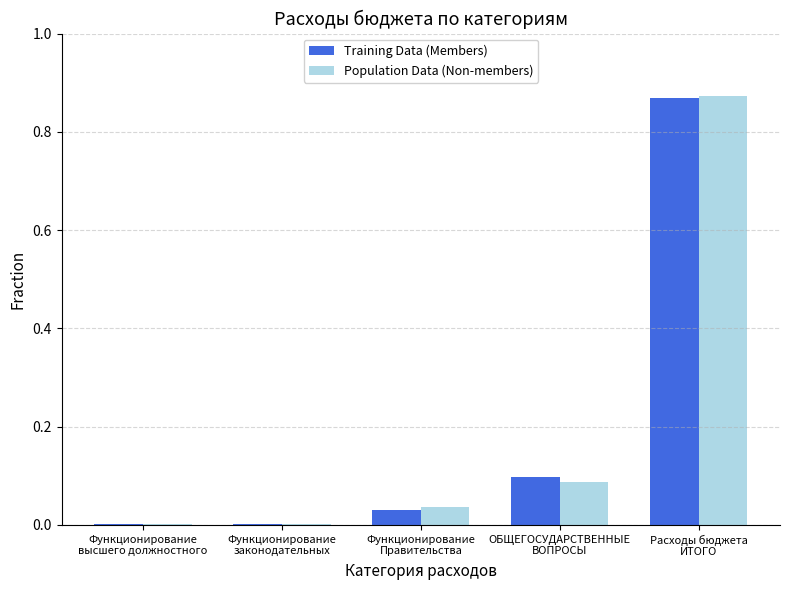

At which label does Population Data (Non-members) reach its peak?

Расходы бюджета
ИТОГО